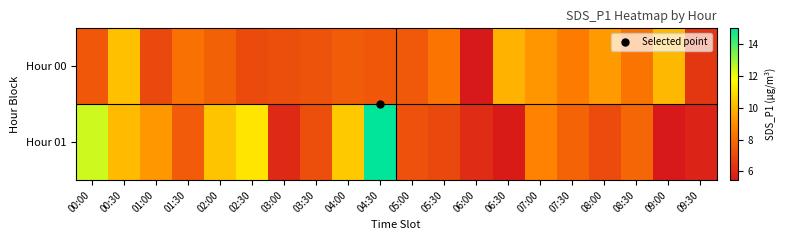

Which series changed the most between 00:30 and 01:00?

Hour 00